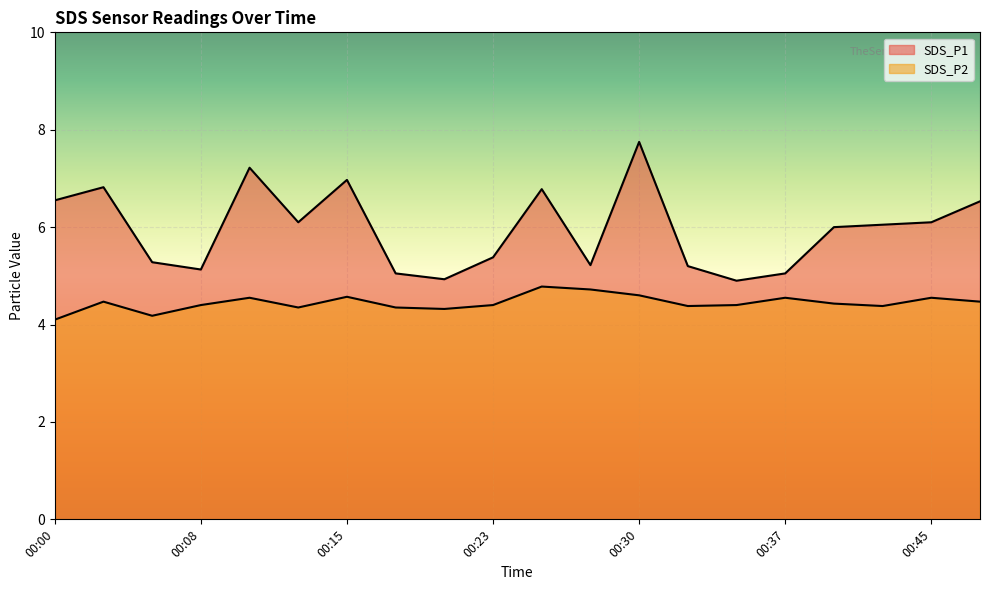

The value of SDS_P2 at 00:20 is 4.3. True or false?

True